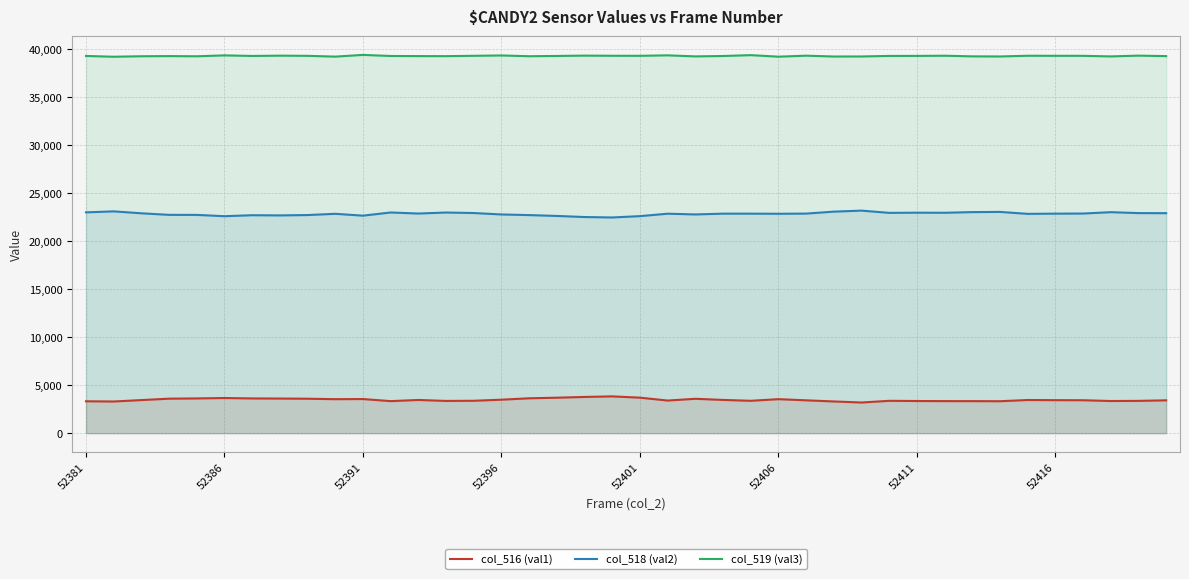

What is the value of the col_519 (val3) point at the 21st from the left?

39260